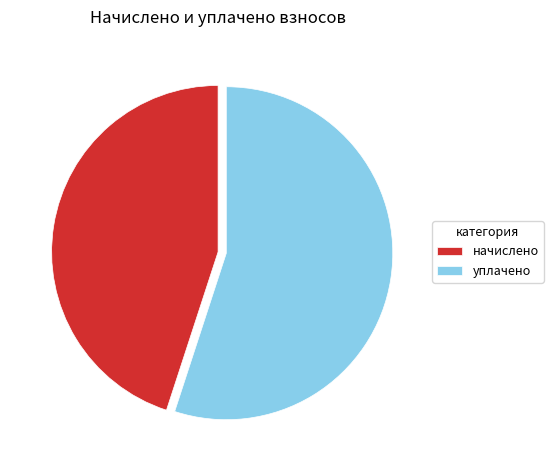

Combined, do уплачено and начислено account for over 50%?

Yes